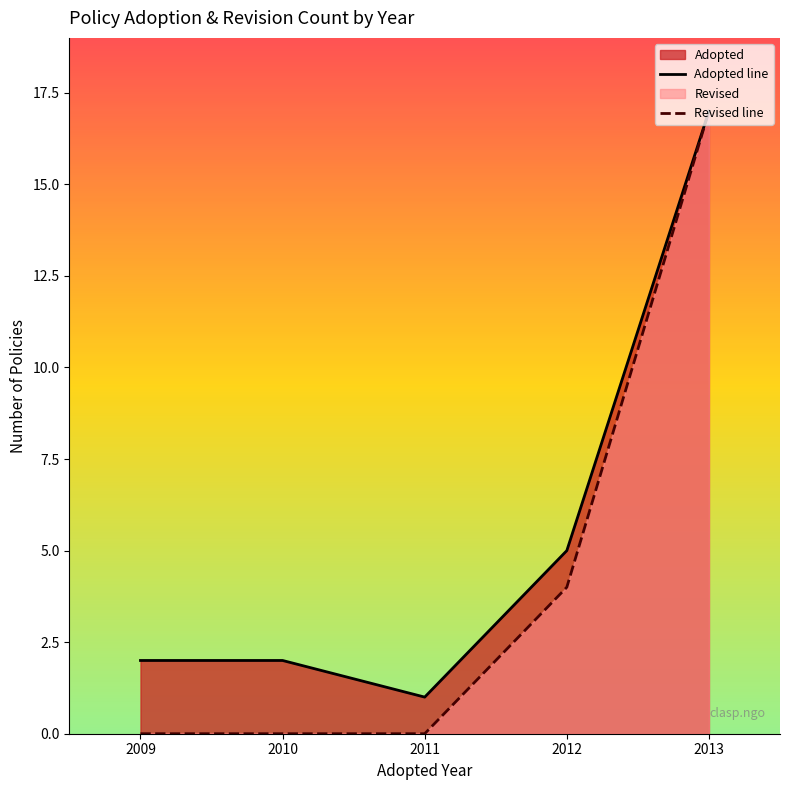

What is the difference between the Adopted line values at 2009 and 2013?

15